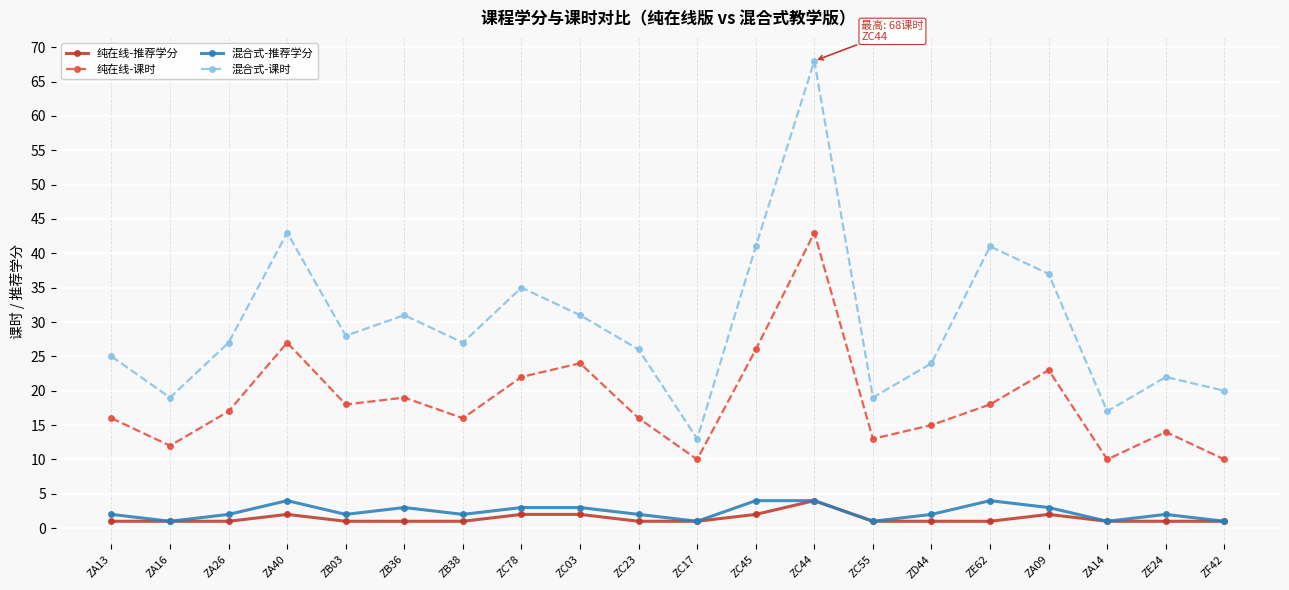

Is it true that 纯在线-课时 equals 16 at ZA13?

True